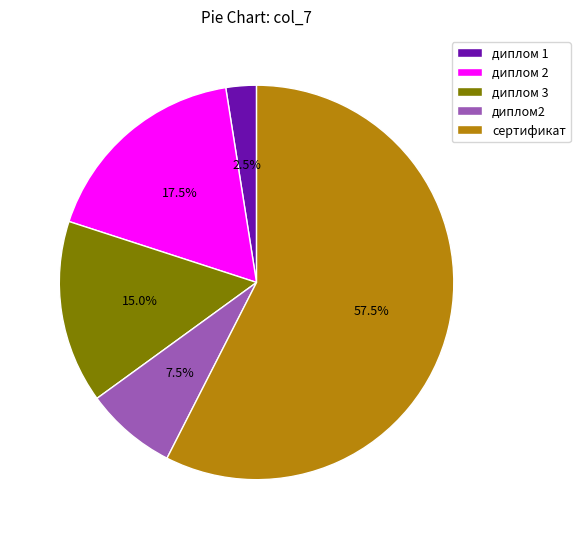

What is the largest slice in the pie chart?

сертификат